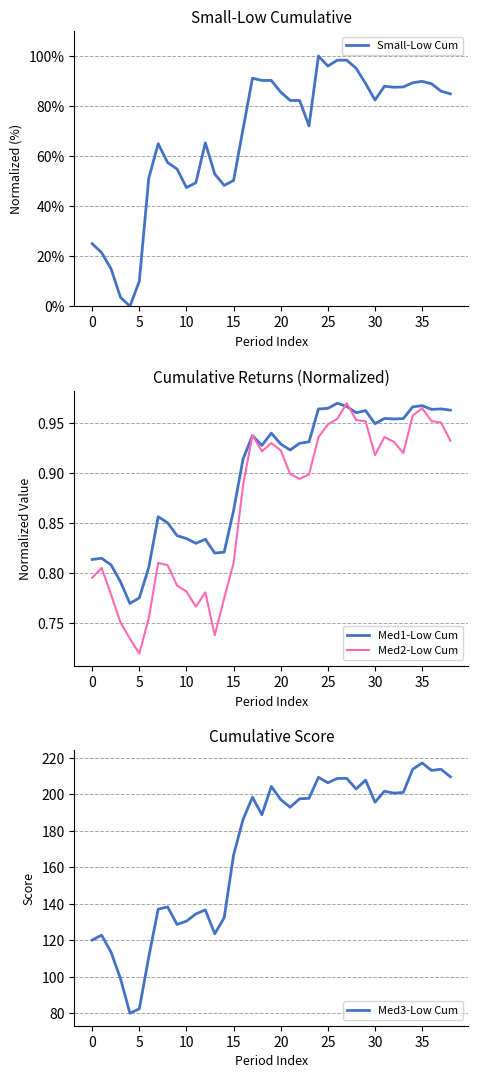

What is the difference between the maximum and minimum values in the Med3-Low Cum series?

137.3